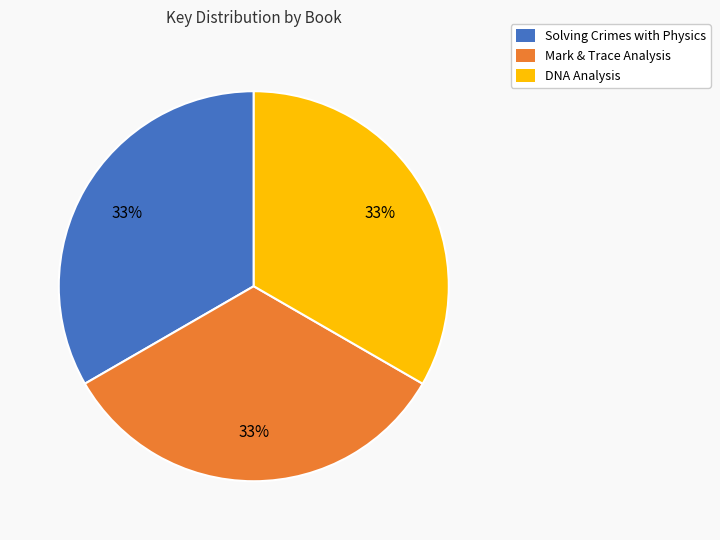

How many segments does this pie chart have?

3